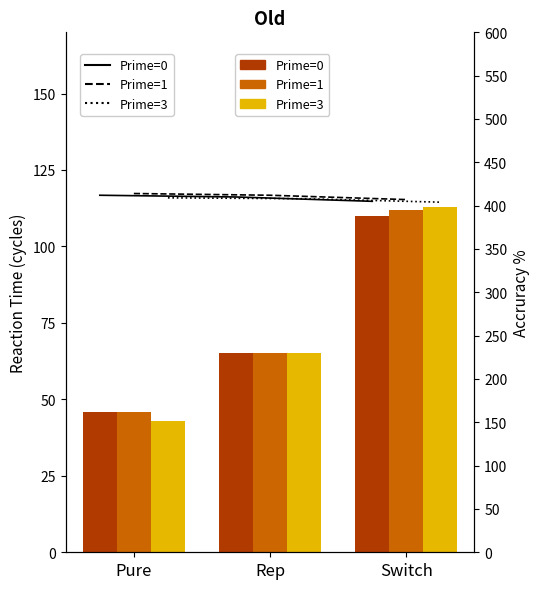

How many bars are there in total?

9